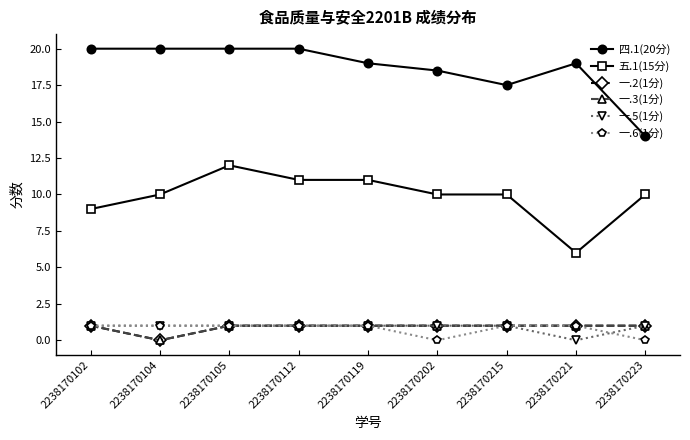

Is this an area chart (filled region under the line)?

No